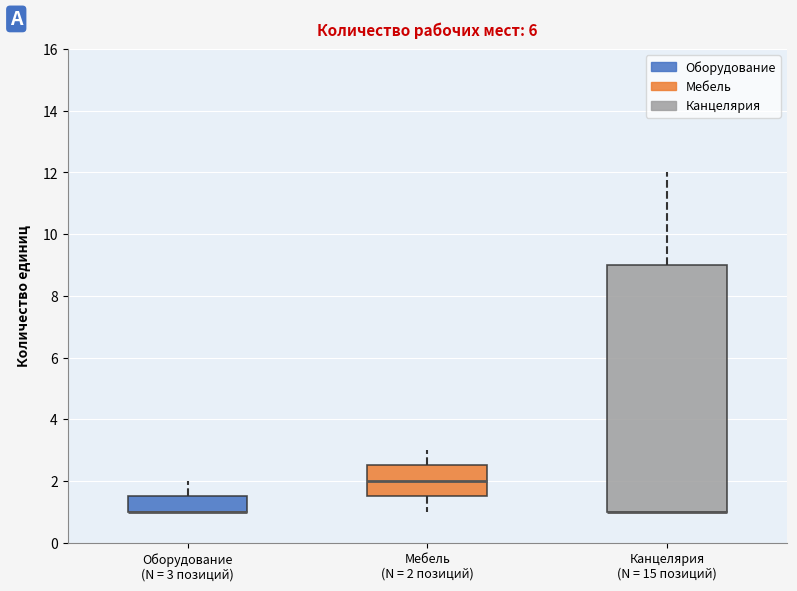

Which box is the tallest, from its lower edge to its upper edge?

Канцелярия (N = 15 позиций)